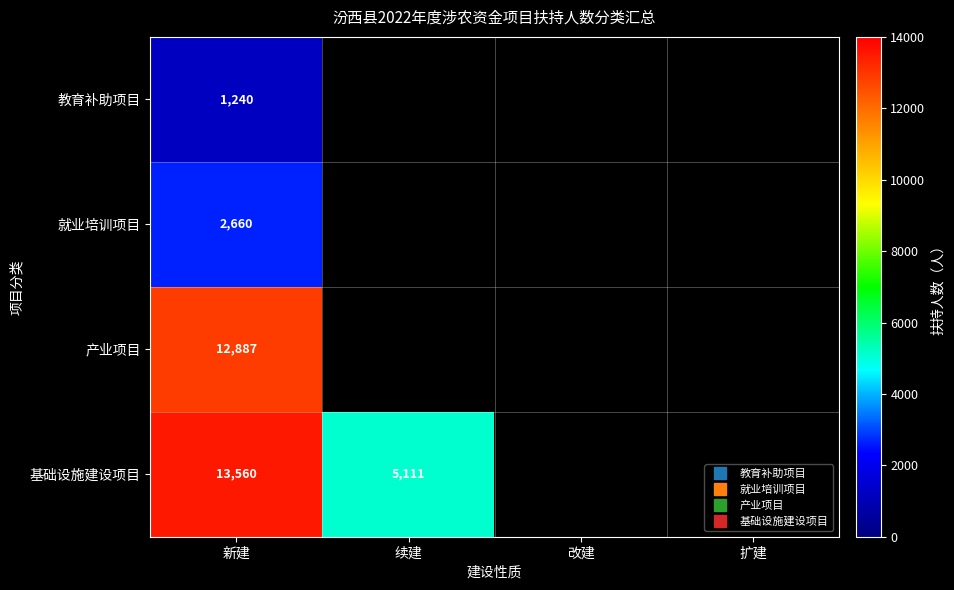

Is the value of 基础设施建设项目 at 改建 greater than the value of 教育补助项目 at 改建?

No